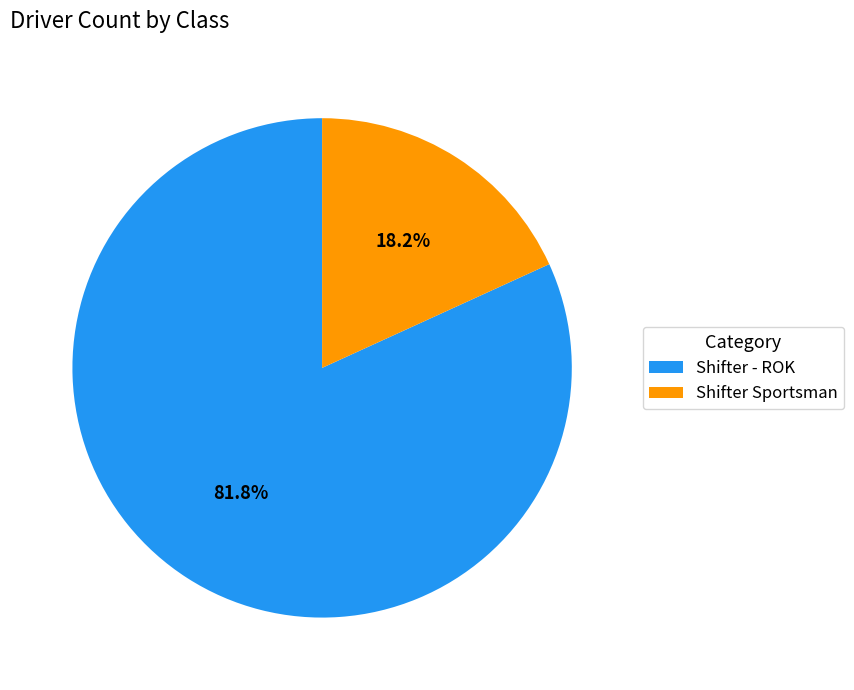

Does Shifter Sportsman account for over 50% of the chart?

No